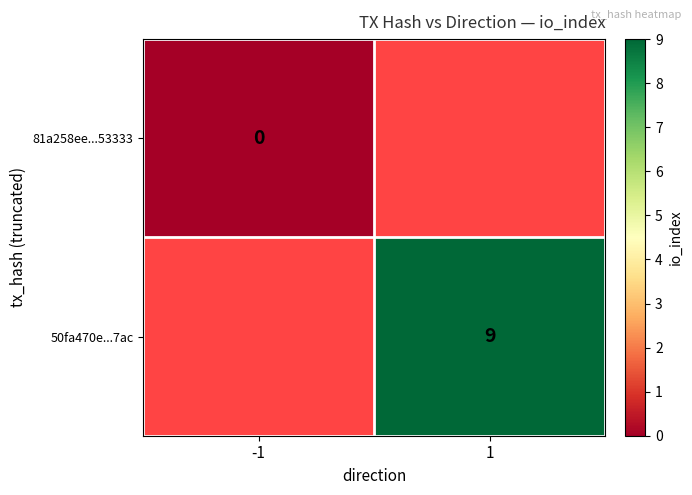

At how many categories does at least one series exceed 1?

1